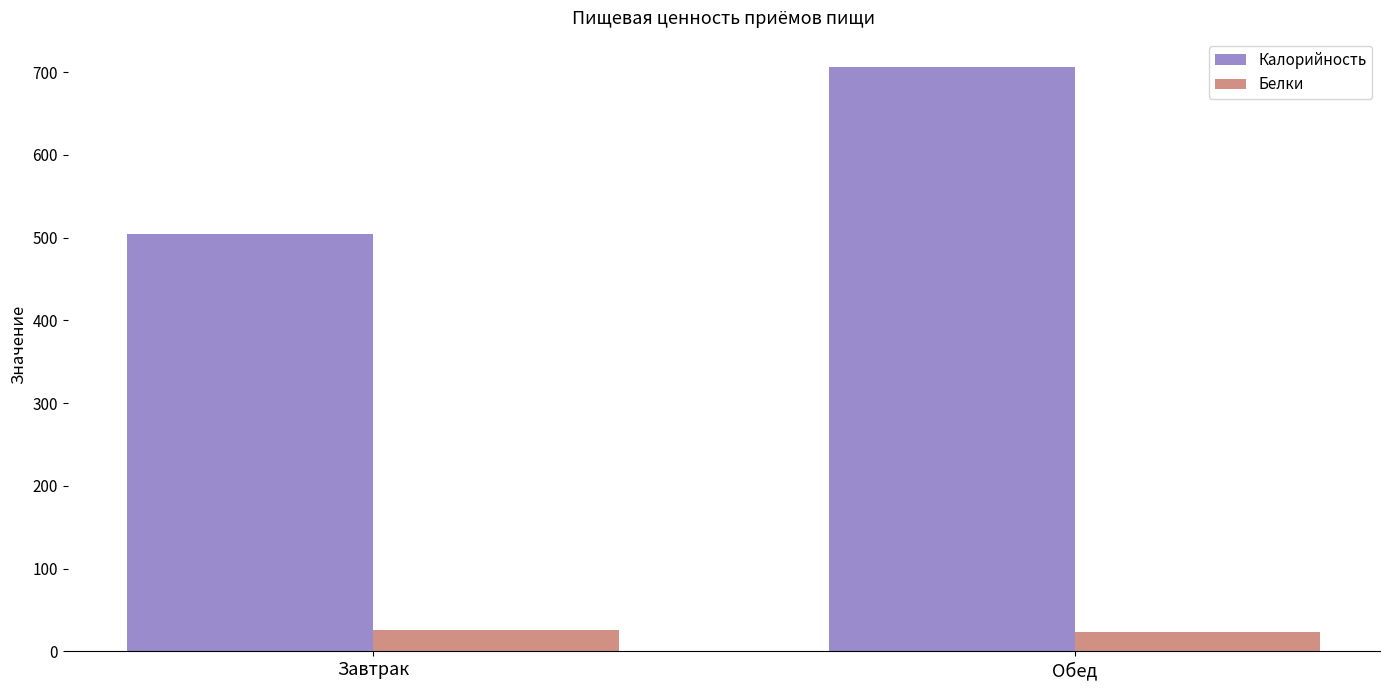

Where does the Белки series first go above 25?

Завтрак